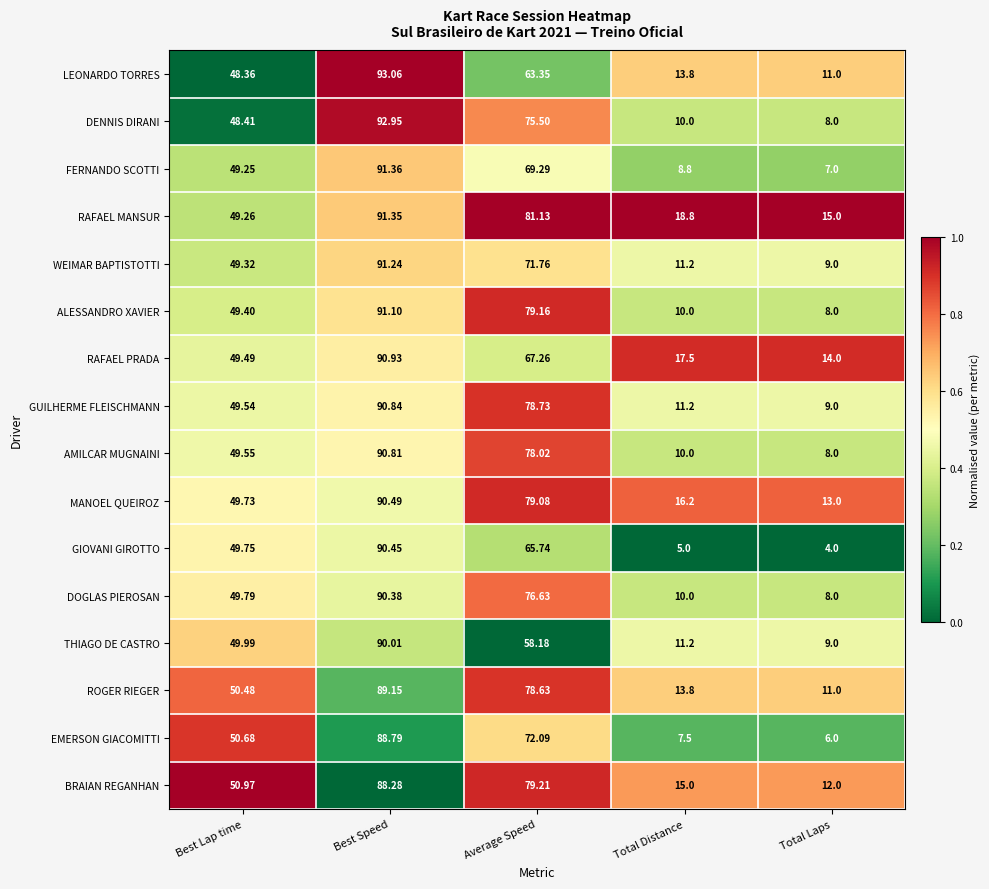

List the series in order of their peak value, lowest first.

BRAIAN REGANHAN, EMERSON GIACOMITTI, ROGER RIEGER, THIAGO DE CASTRO, DOGLAS PIEROSAN, GIOVANI GIROTTO, MANOEL QUEIROZ, AMILCAR MUGNAINI, GUILHERME FLEISCHMANN, RAFAEL PRADA, ALESSANDRO XAVIER, WEIMAR BAPTISTOTTI, RAFAEL MANSUR, FERNANDO SCOTTI, DENNIS DIRANI, LEONARDO TORRES